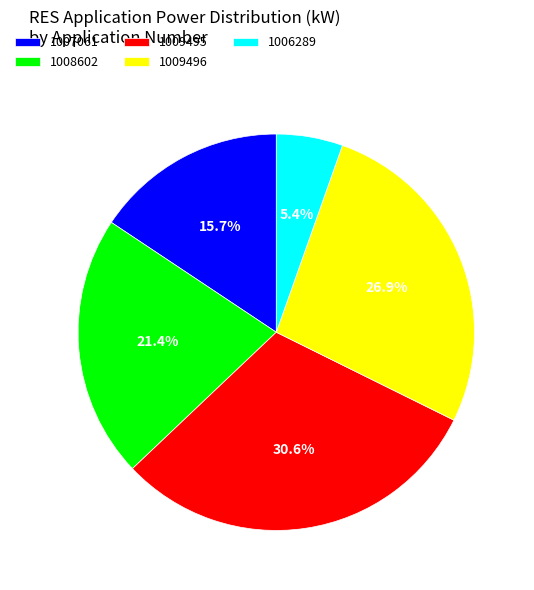

Between 1009495 and 1007061, which is larger?

1009495